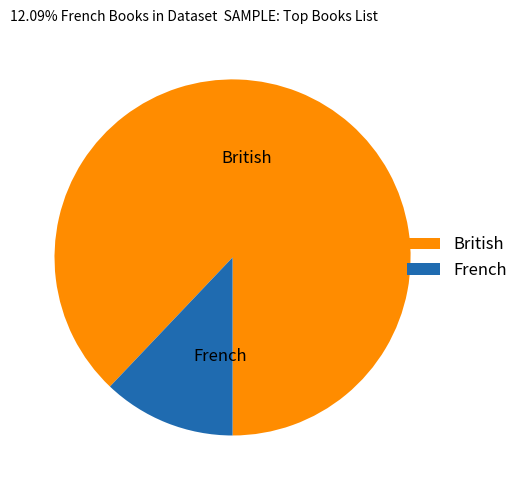

How many slices are in this pie chart?

2